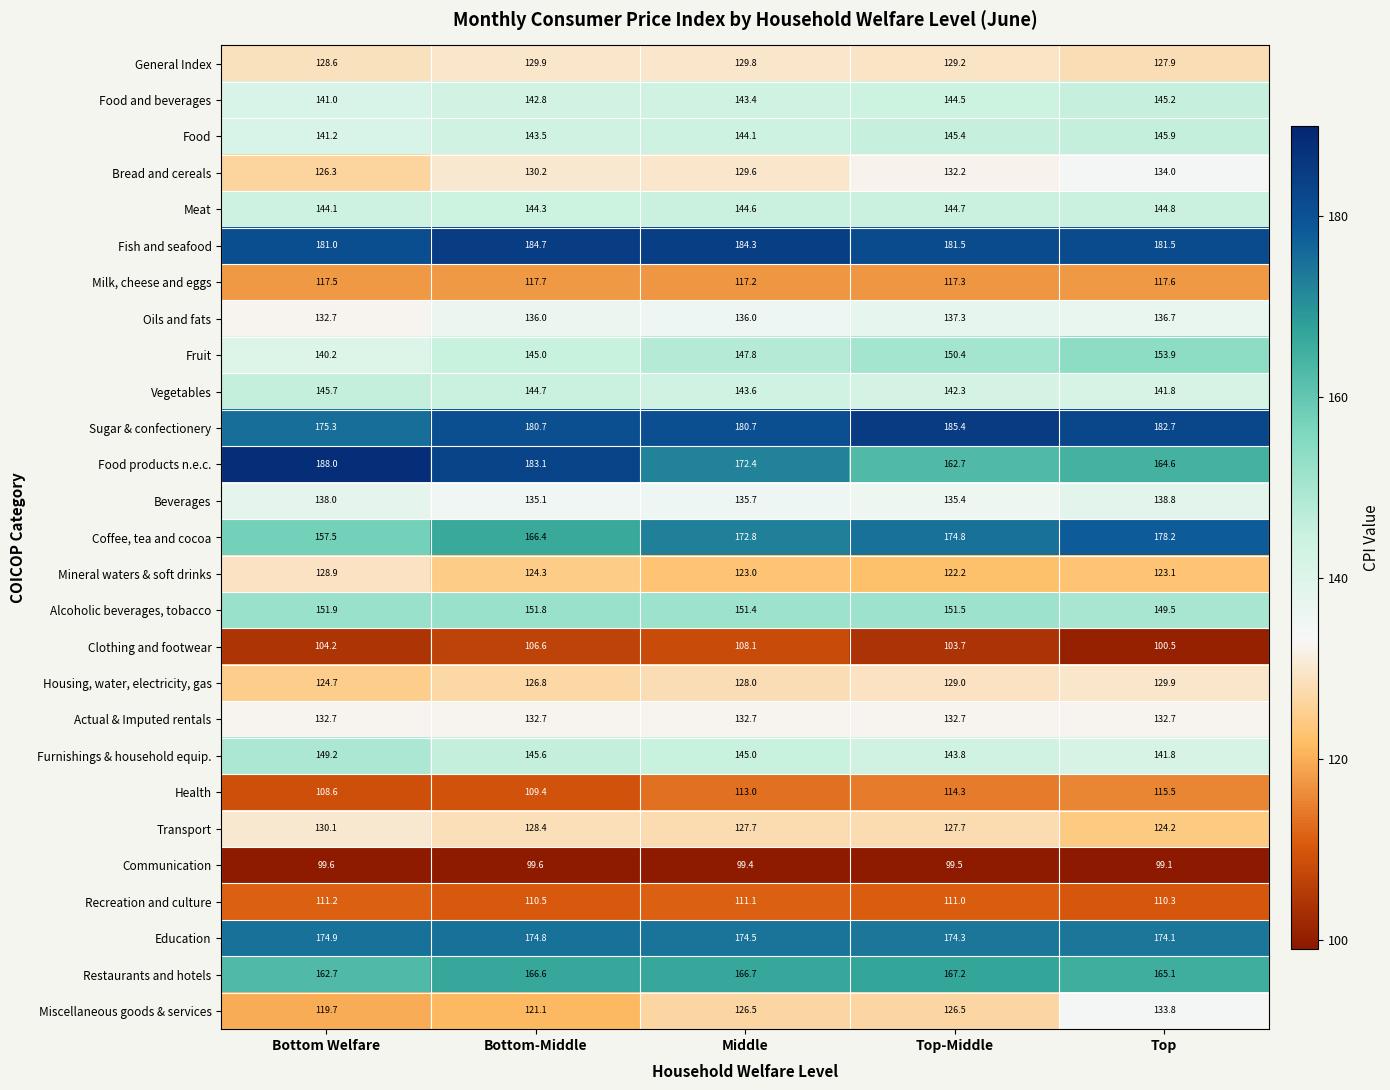

Which label corresponds to the largest value in the chart?

Bottom Welfare